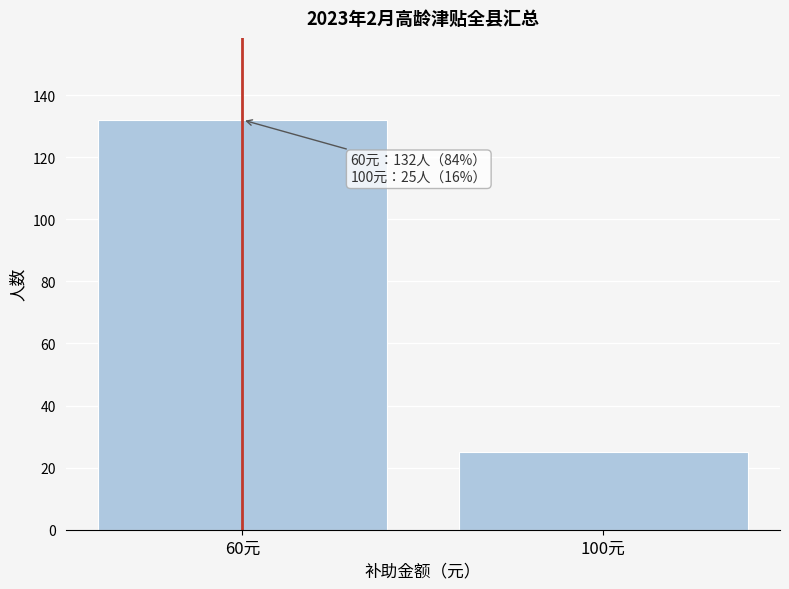

Reading left to right, what are all the values shown in this chart?

132	25